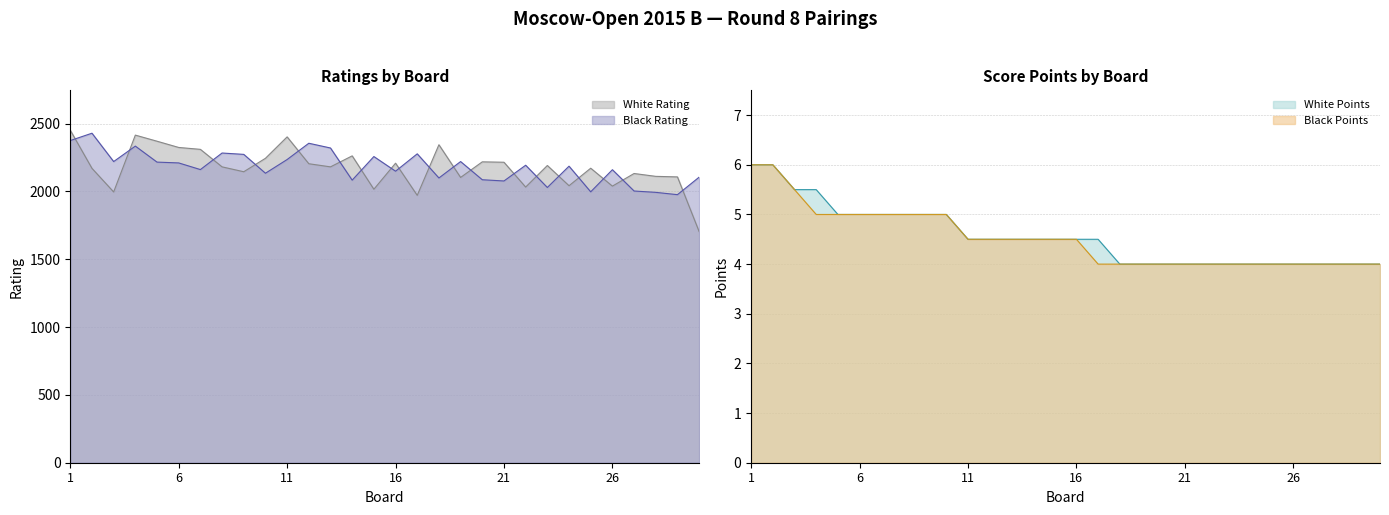

In White Rating, how many points are higher than both neighbors (excluding endpoints)?

9